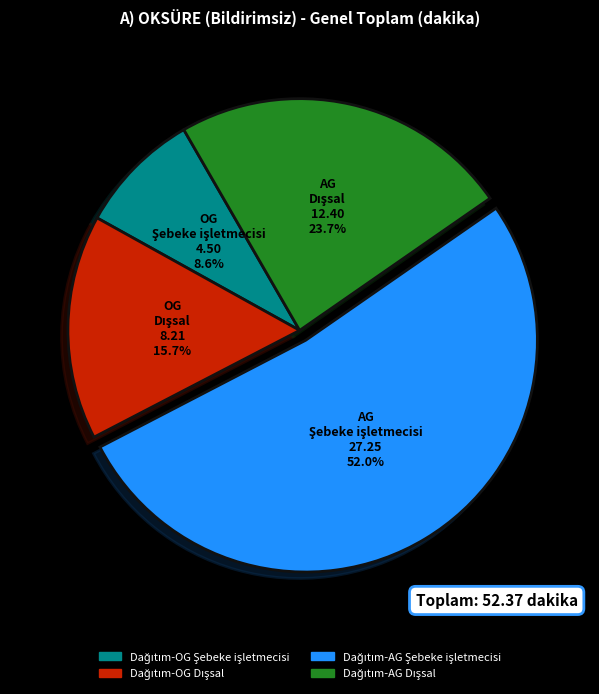

Does any single category account for the majority?

Yes